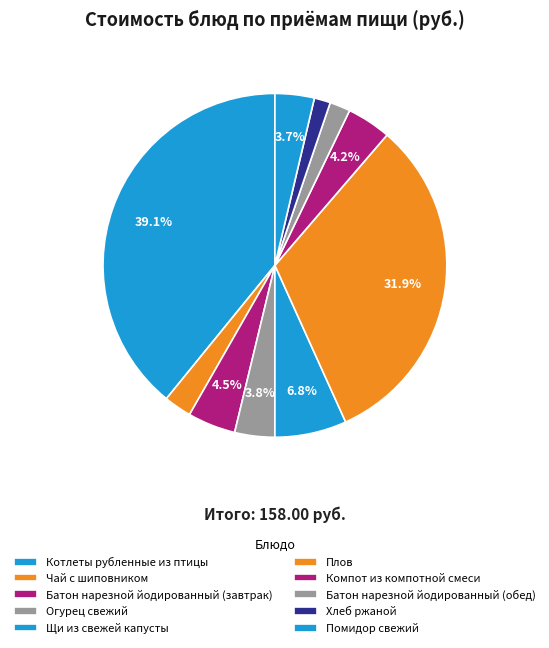

Which category has the biggest portion of the pie?

Котлеты рубленные из птицы